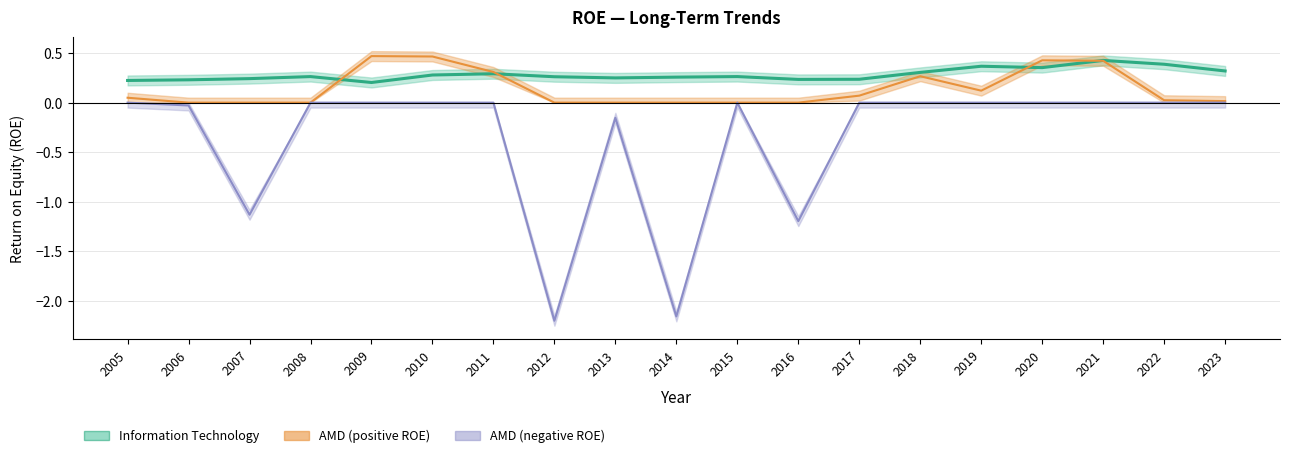

What is the difference between the second highest and second lowest values?

0.2